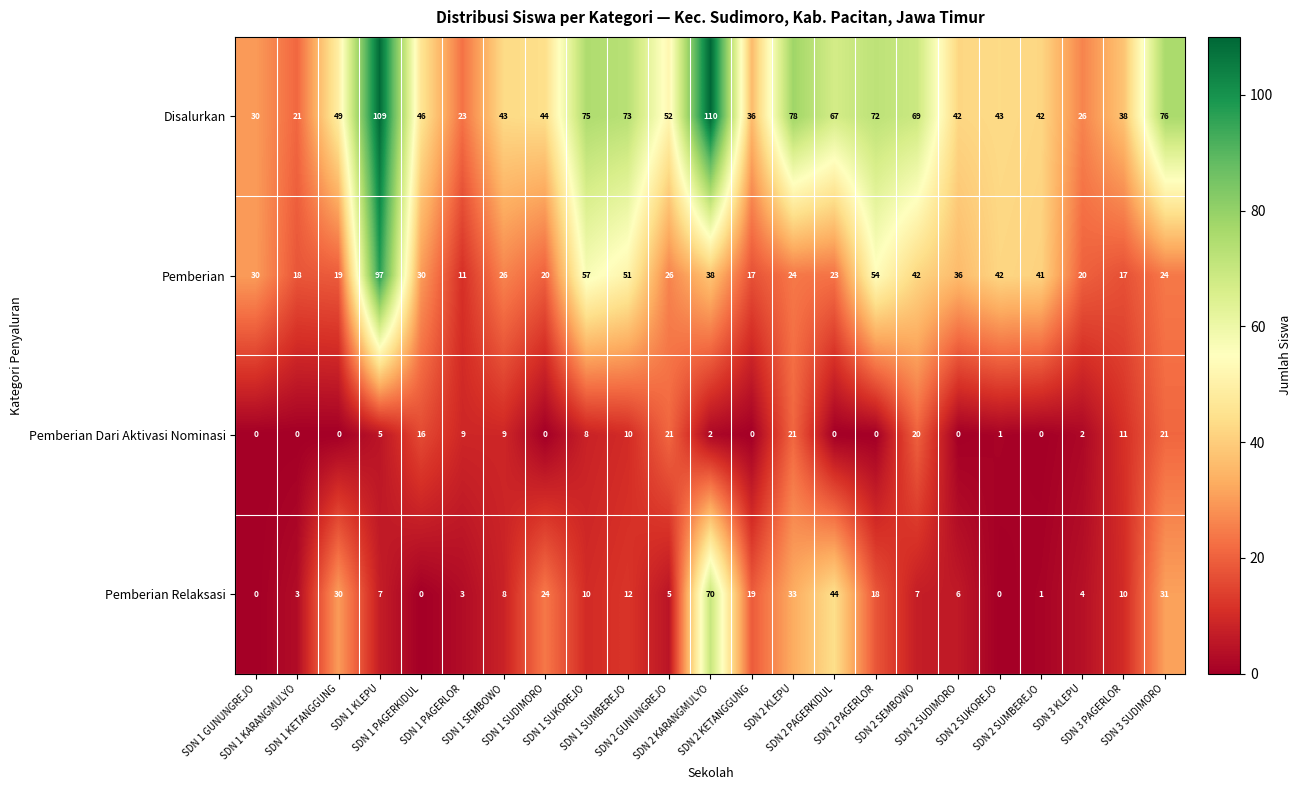

What is the spread (max minus min) of values at SDN 1 SUKOREJO?

67